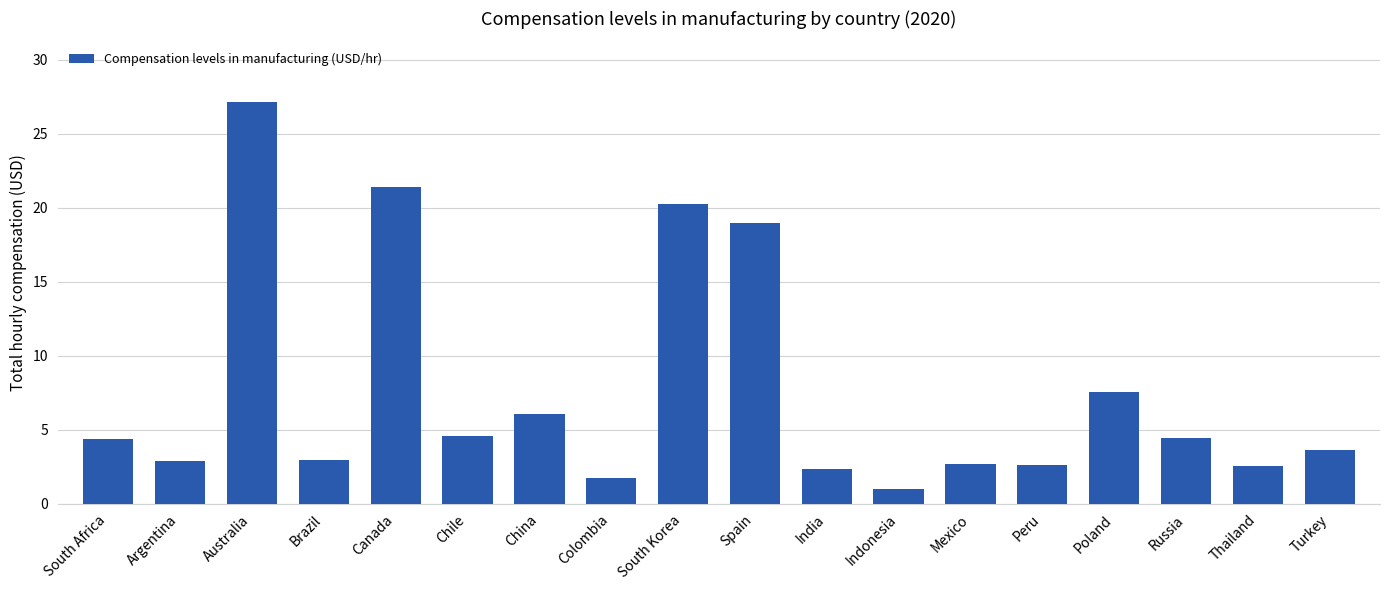

Which label corresponds to the smallest value in the chart?

Indonesia